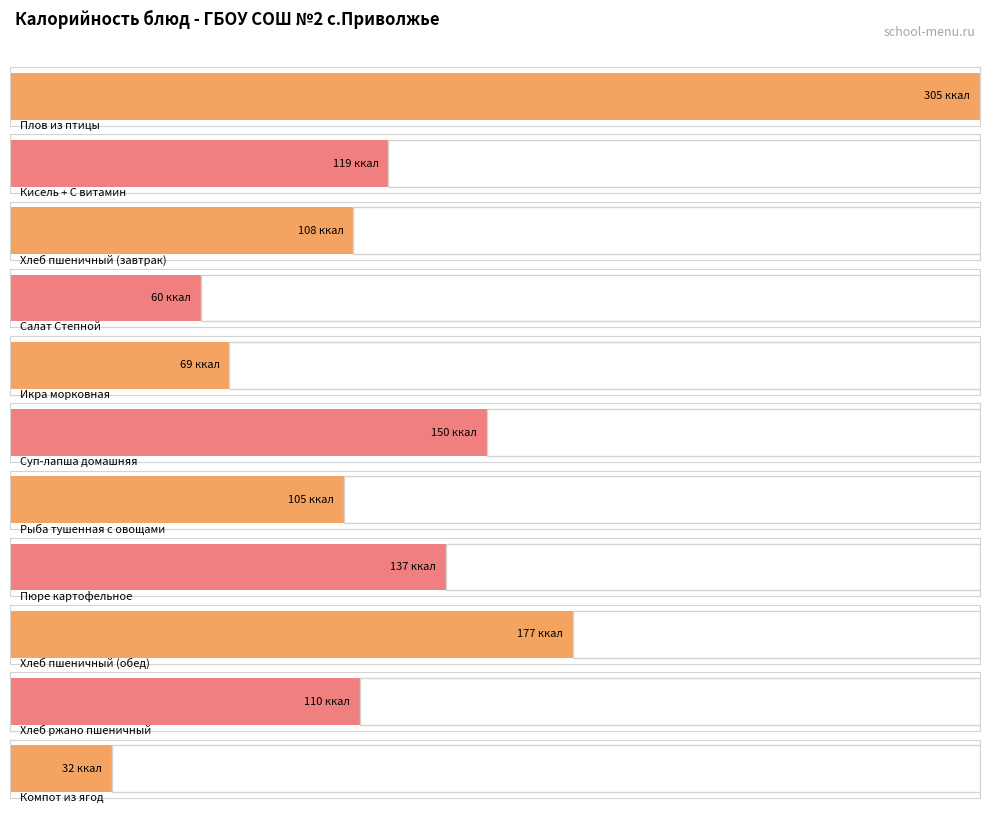

List the labels in order of value, smallest first.

Компот из ягод, Салат Степной, Икра морковная, Рыба тушенная с овощами, Хлеб пшеничный (завтрак), Хлеб ржано пшеничный, Кисель + С витамин, Пюре картофельное, Суп-лапша домашняя, Хлеб пшеничный (обед), Плов из птицы